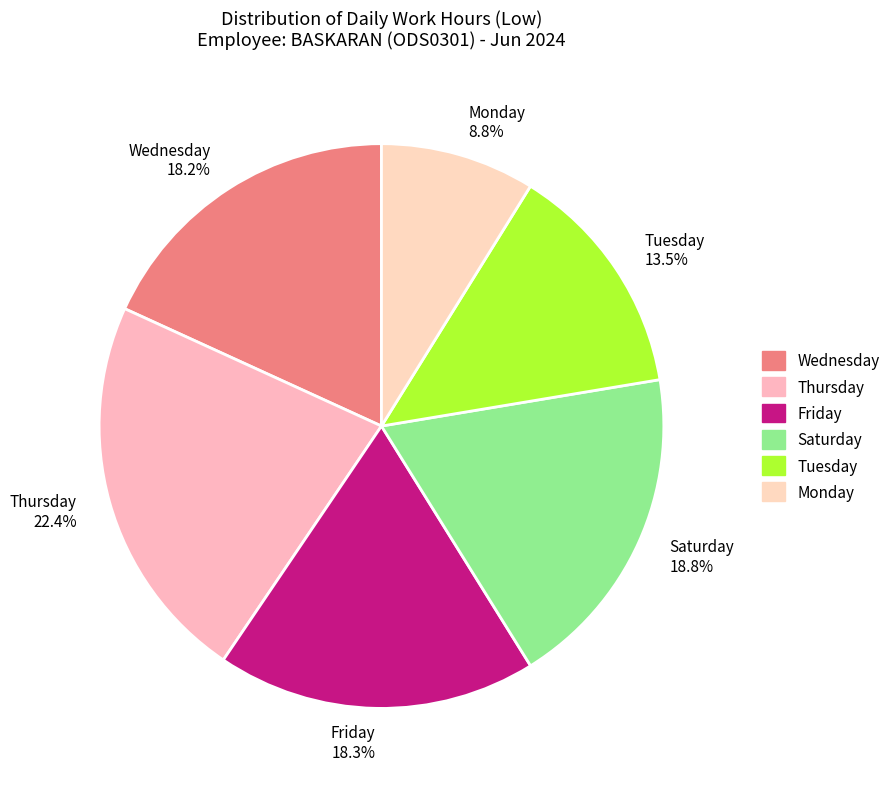

How much of the chart is everything except Tuesday 13.5%?

86.5%